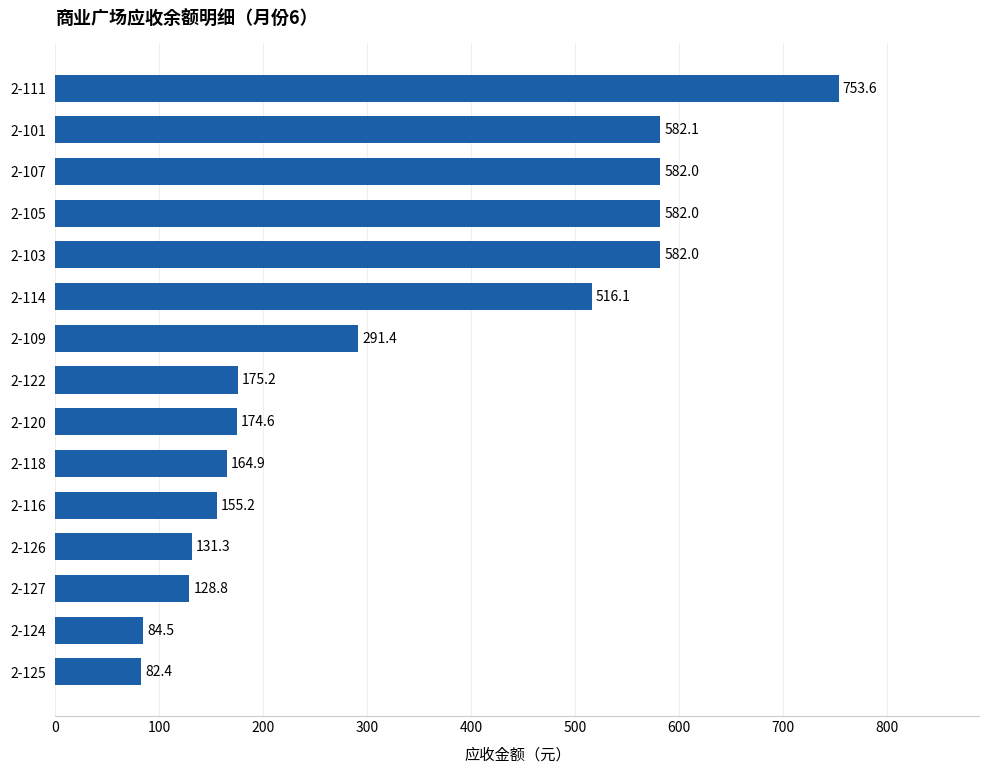

Reading bottom to top, list all the values displayed in this chart.

82.4	84.5	128.8	131.3	155.2	164.9	174.6	175.2	291.4	516.1	582.0	582.0	582.0	582.1	753.6